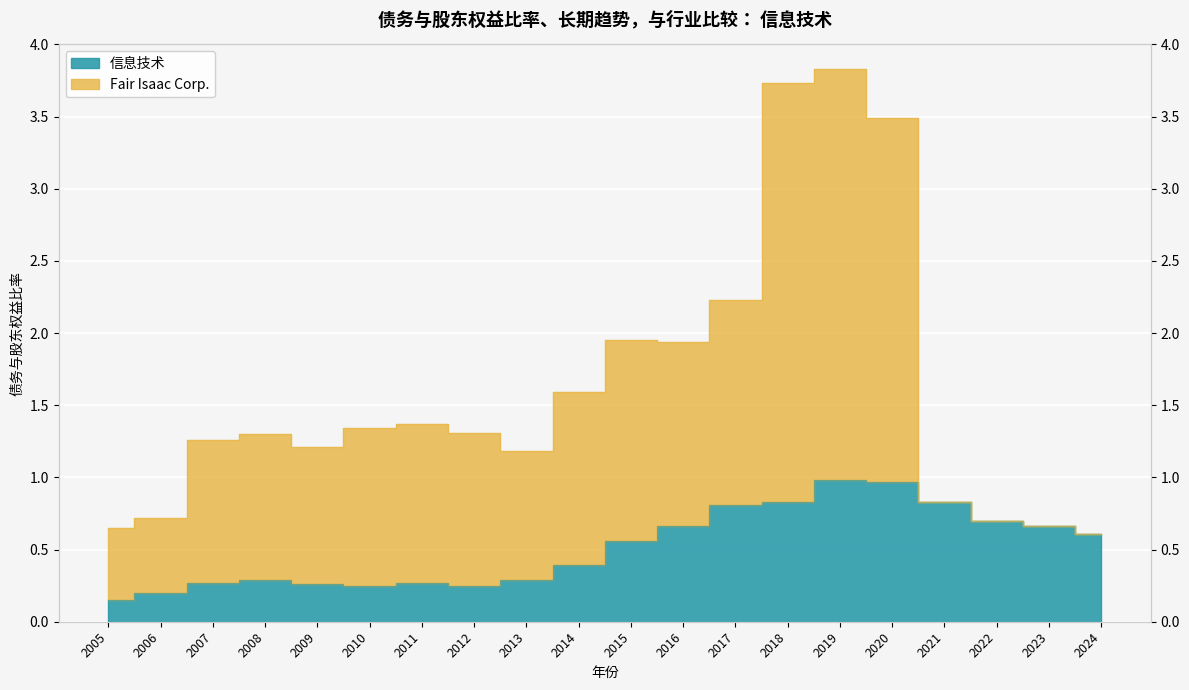

Rank the categories by value from highest to lowest.

2019, 2020, 2018, 2021, 2017, 2022, 2016, 2023, 2024, 2015, 2014, 2008, 2013, 2007, 2011, 2009, 2010, 2012, 2006, 2005